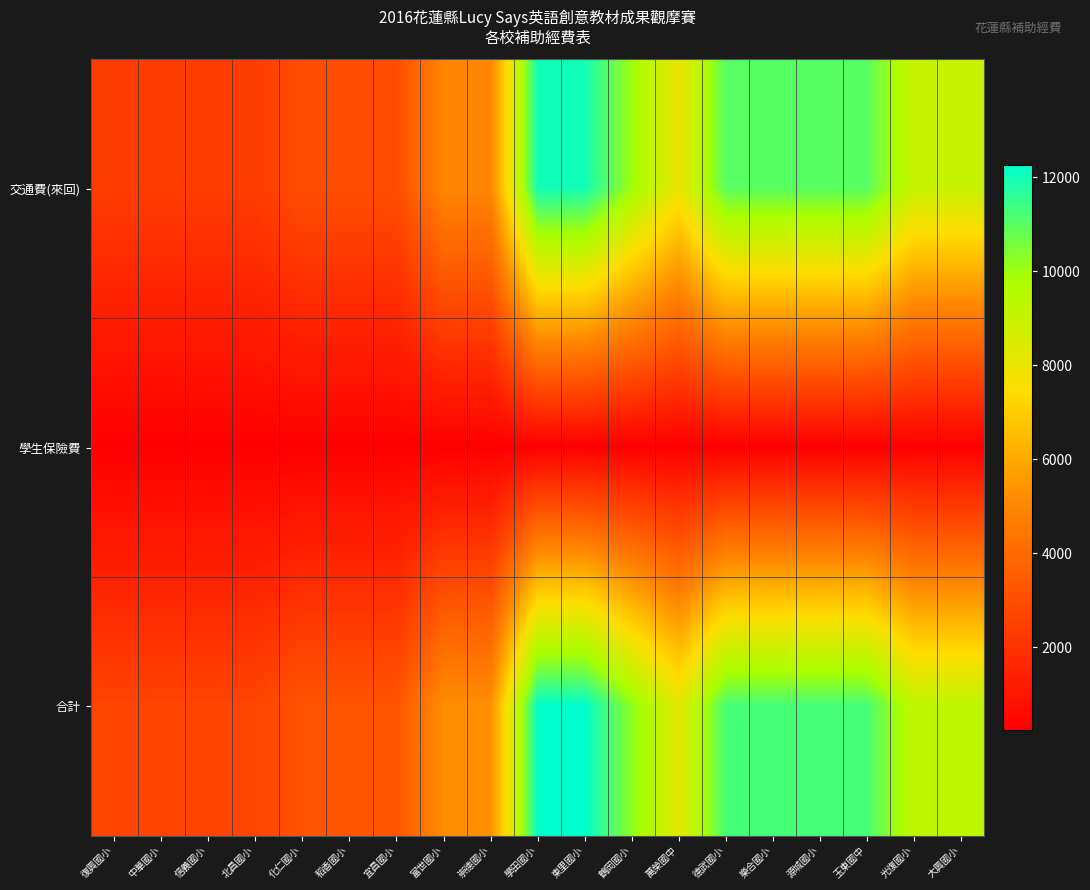

Which series has the largest range (max minus min)?

交通費(來回)